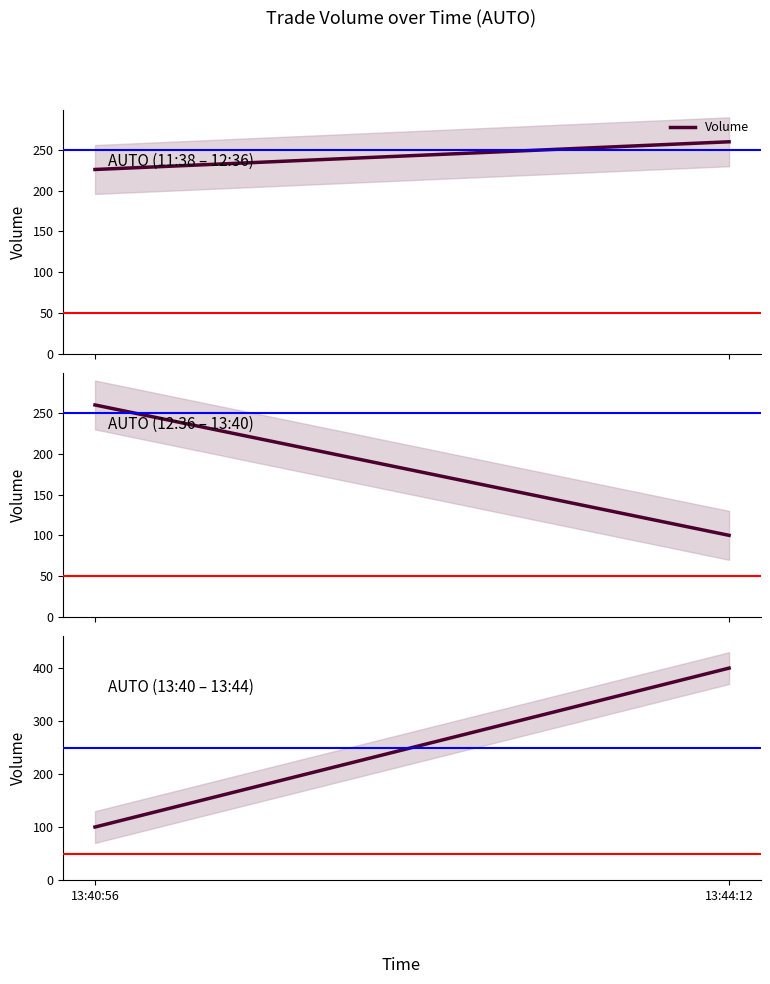

What is the label of the 1st point from the right?

13:44:12